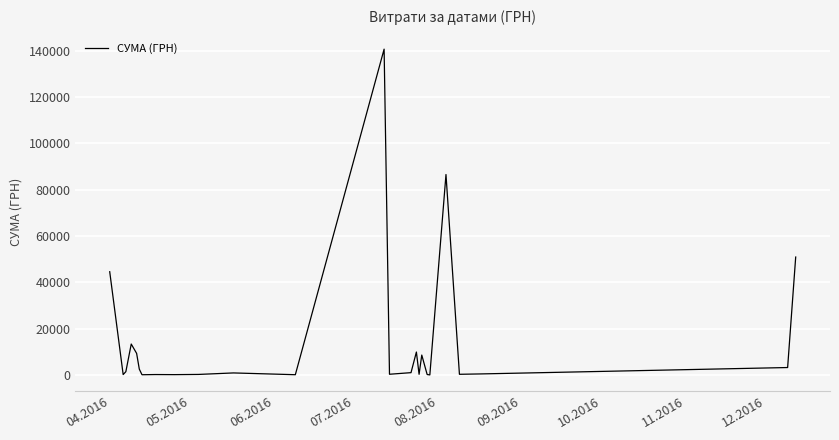

How many lines are shown in the chart?

1